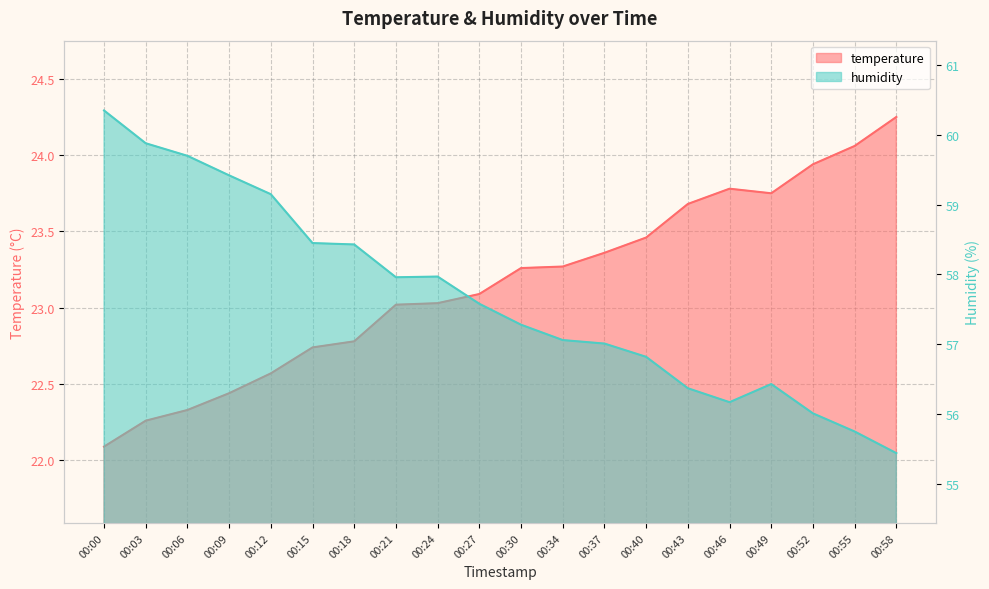

Rank the series by their average value, from highest to lowest.

humidity, temperature